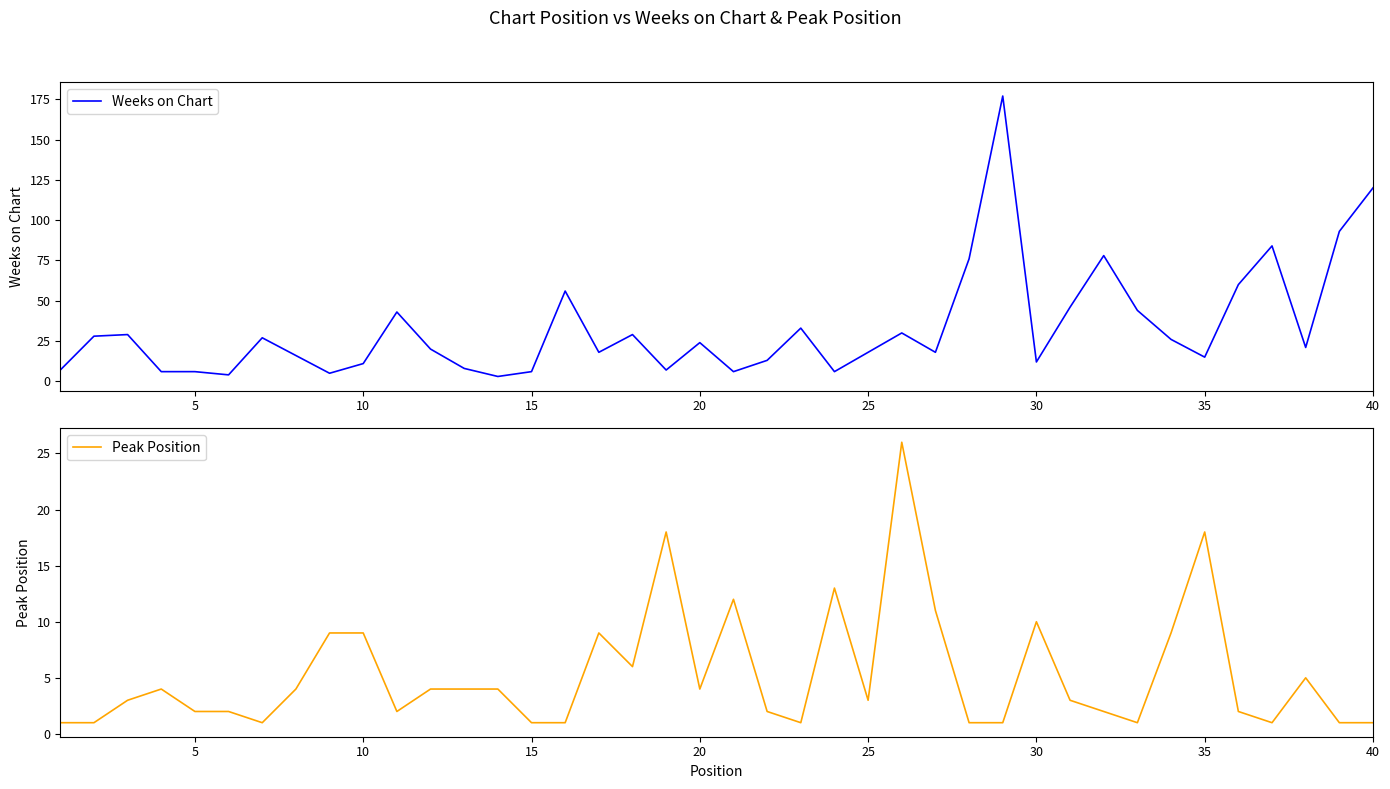

What is the smallest value displayed?

1